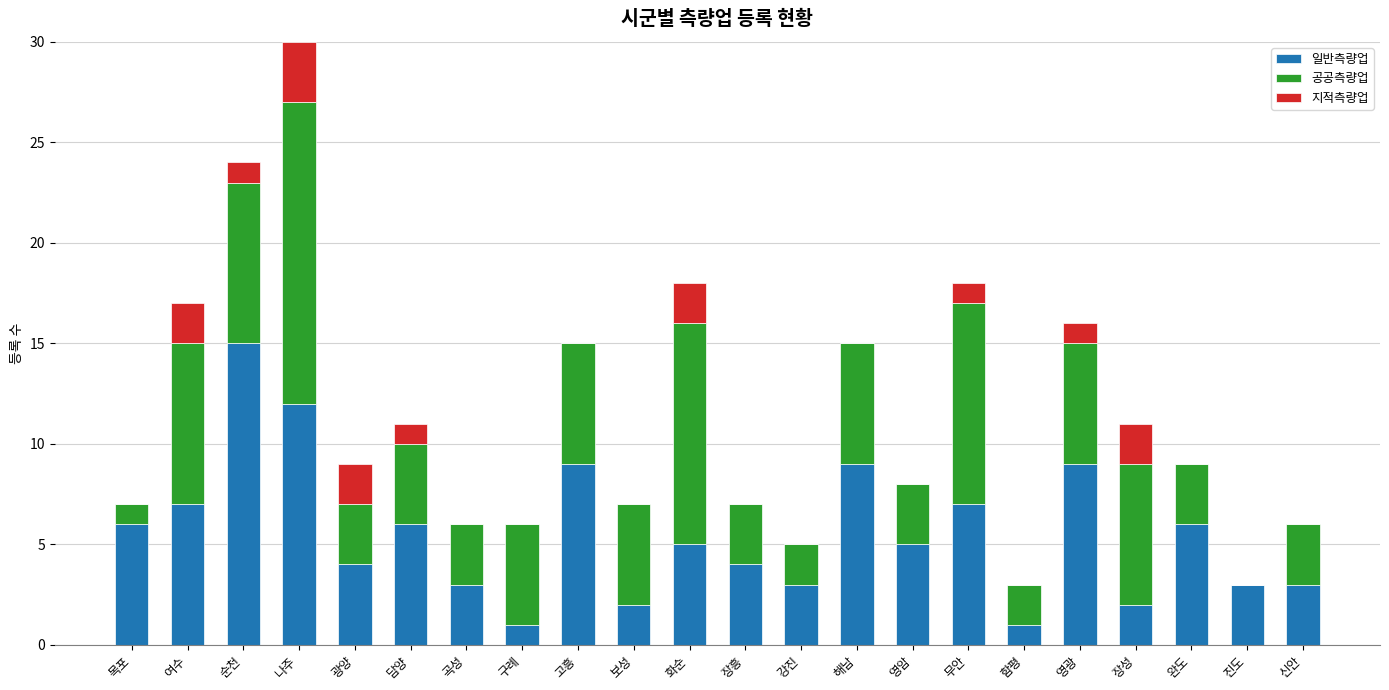

What is the highest value of the 일반측량업 series?

15